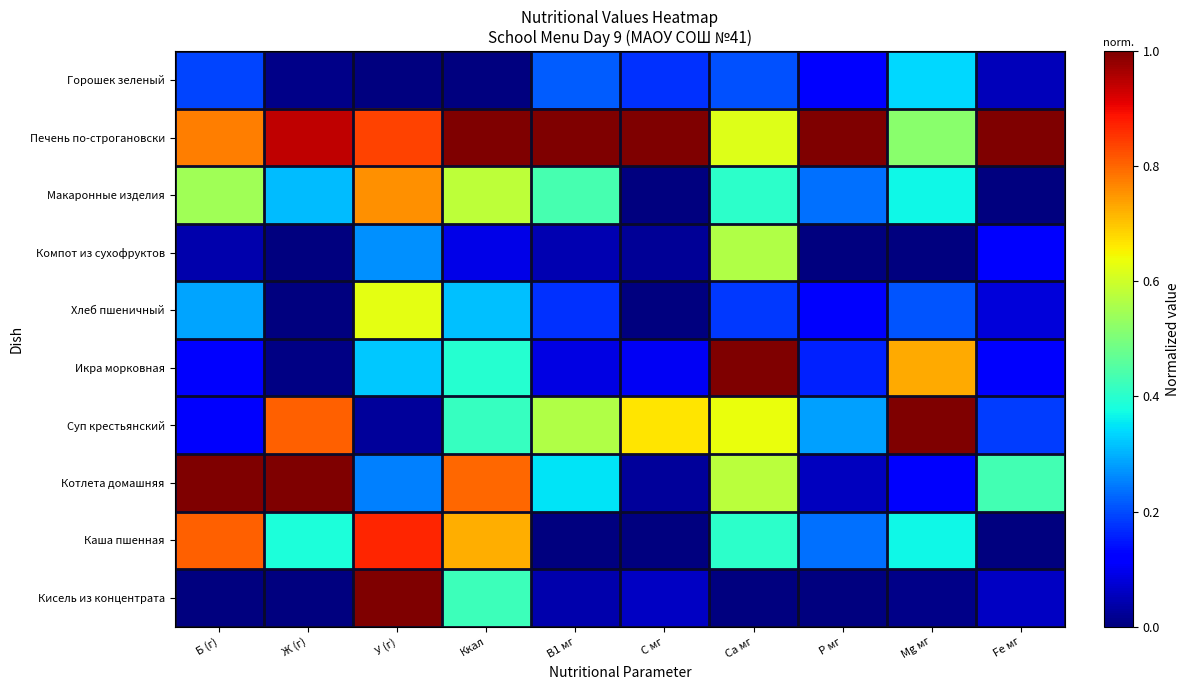

At how many categories does at least one series exceed 0?

10